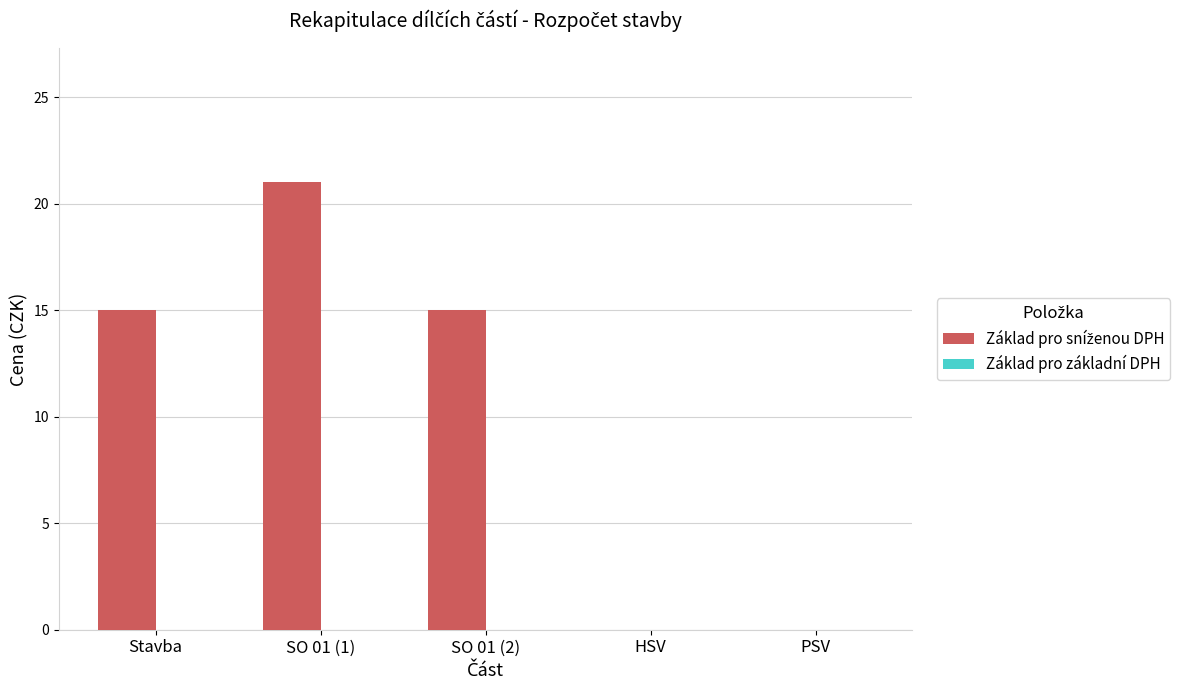

What is the change in value from SO 01 (1) to SO 01 (2)?

-6